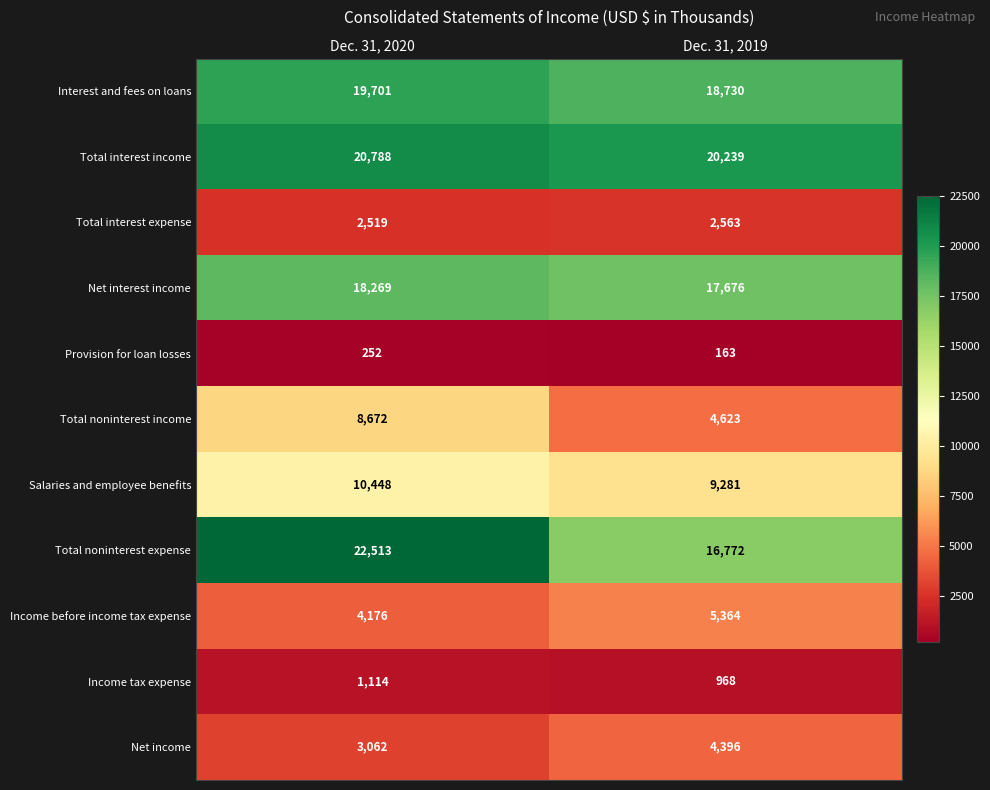

What is the sum of the Income tax expense values at Dec. 31, 2019 and Dec. 31, 2020?

2082